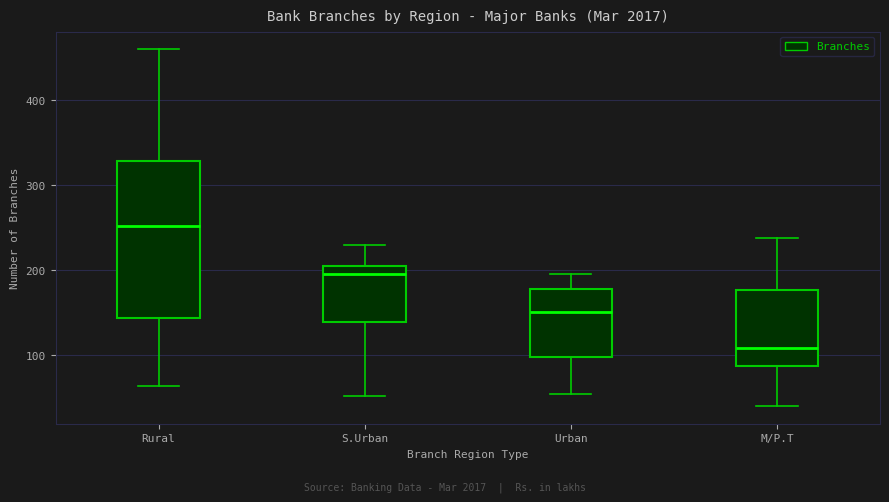

Where does the upper whisker of the box for Rural end on the y-axis? The values are not printed on the chart, so give them approximately, as read against the axis.

460